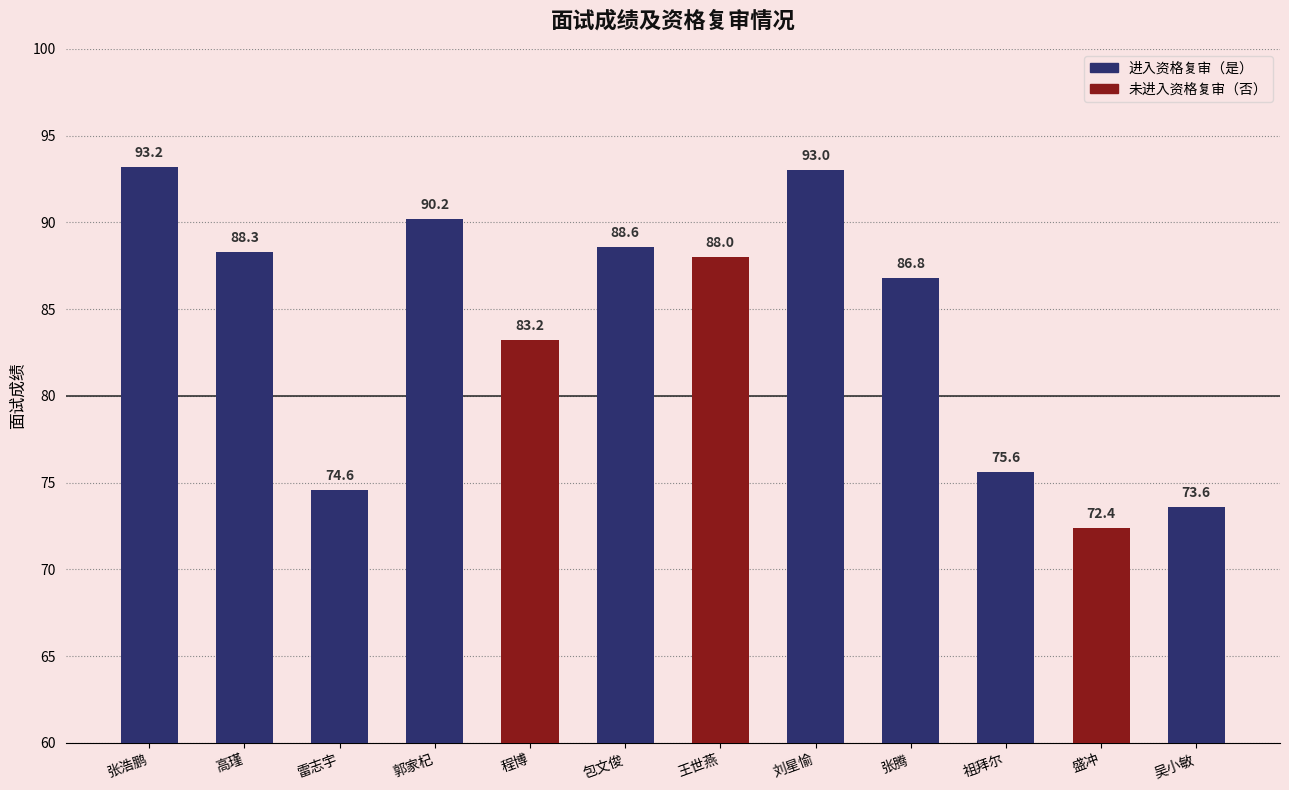

The chart shows a value of 27.3 at 祖拜尔. True or false?

False